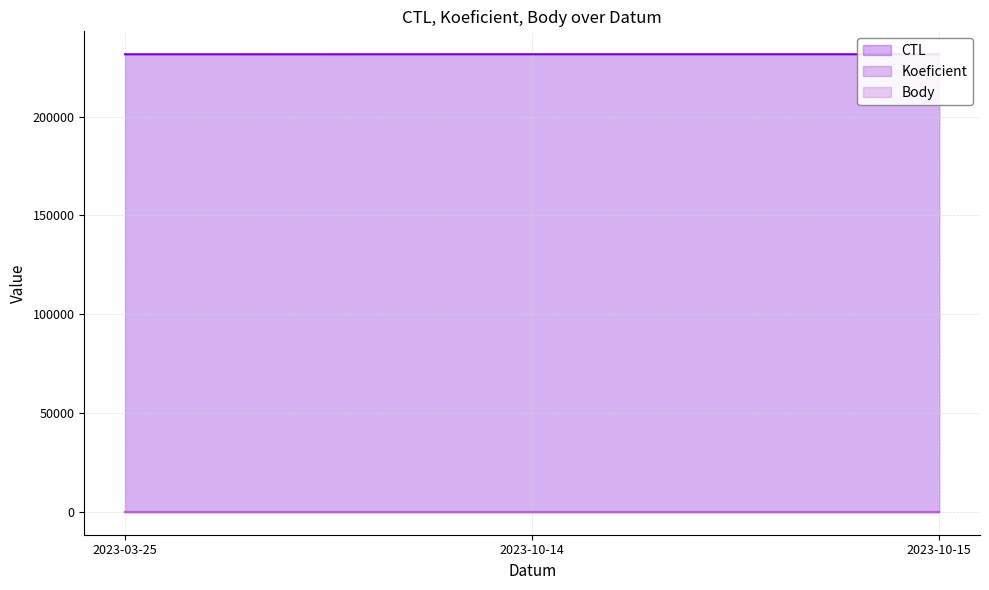

What is the total value across all series at 2023-03-25?

231605